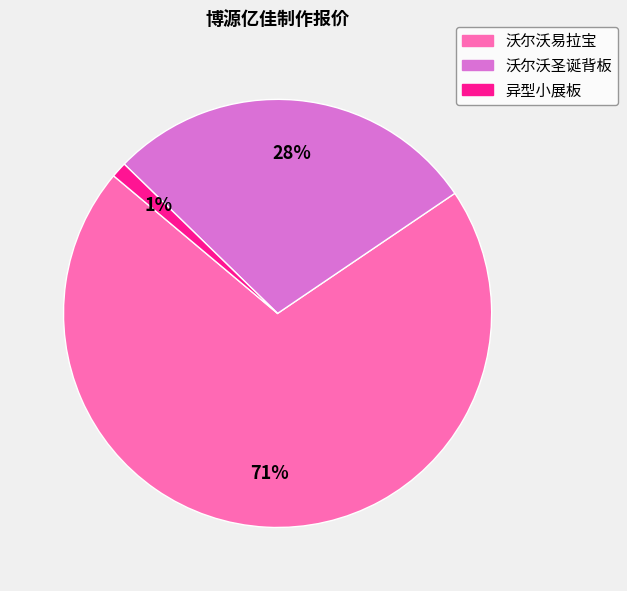

Rank the categories by value from lowest to highest.

异型小展板, 沃尔沃圣诞背板, 沃尔沃易拉宝